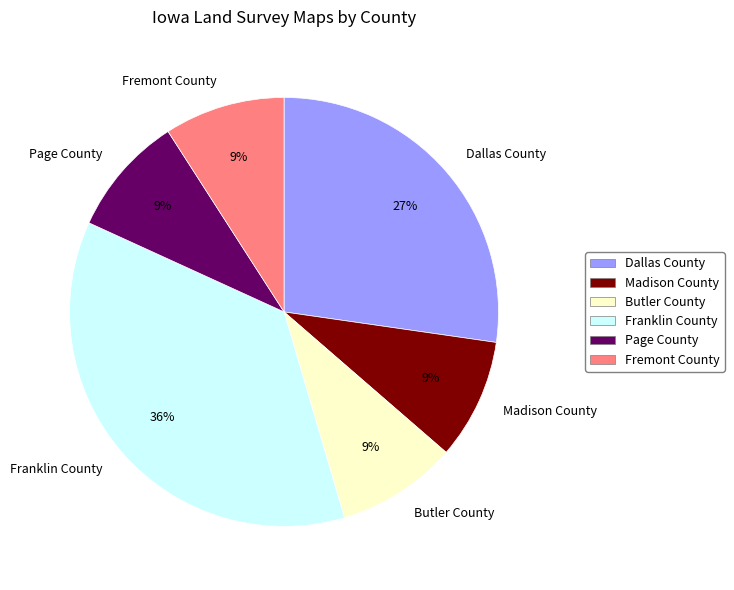

Is Fremont County the majority of the pie?

No